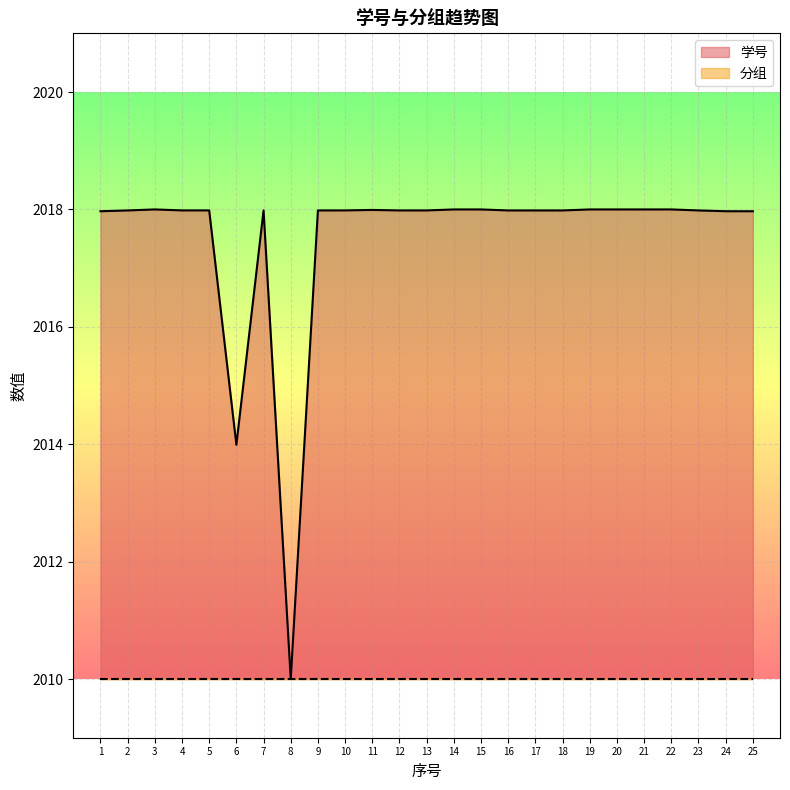

Rank the categories by value from lowest to highest.

8, 6, 24, 25, 1, 16, 17, 18, 9, 2, 7, 23, 12, 13, 5, 4, 10, 11, 14, 19, 20, 21, 15, 3, 22